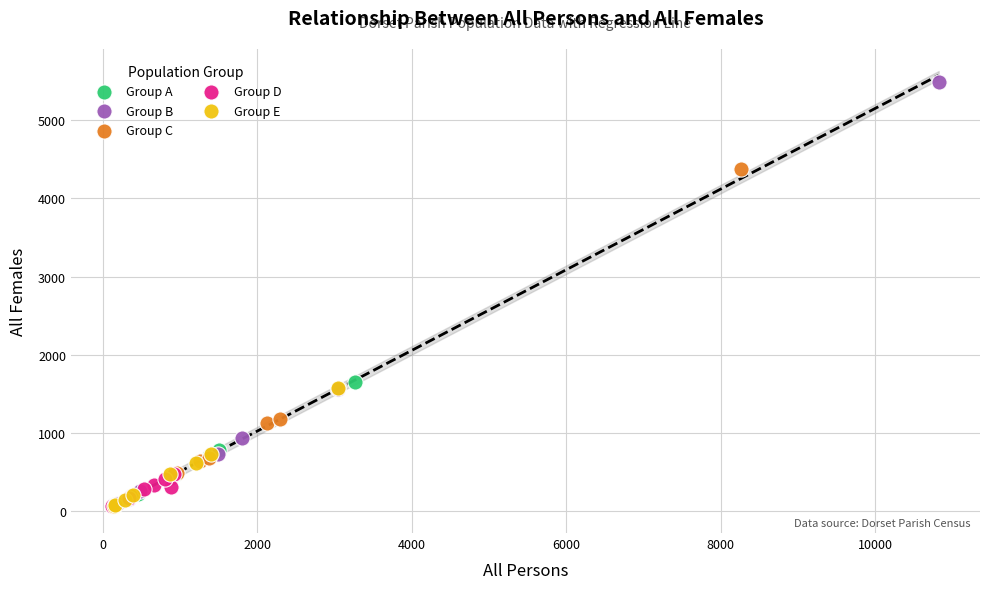

Which series contains the highest Y value?

Group B